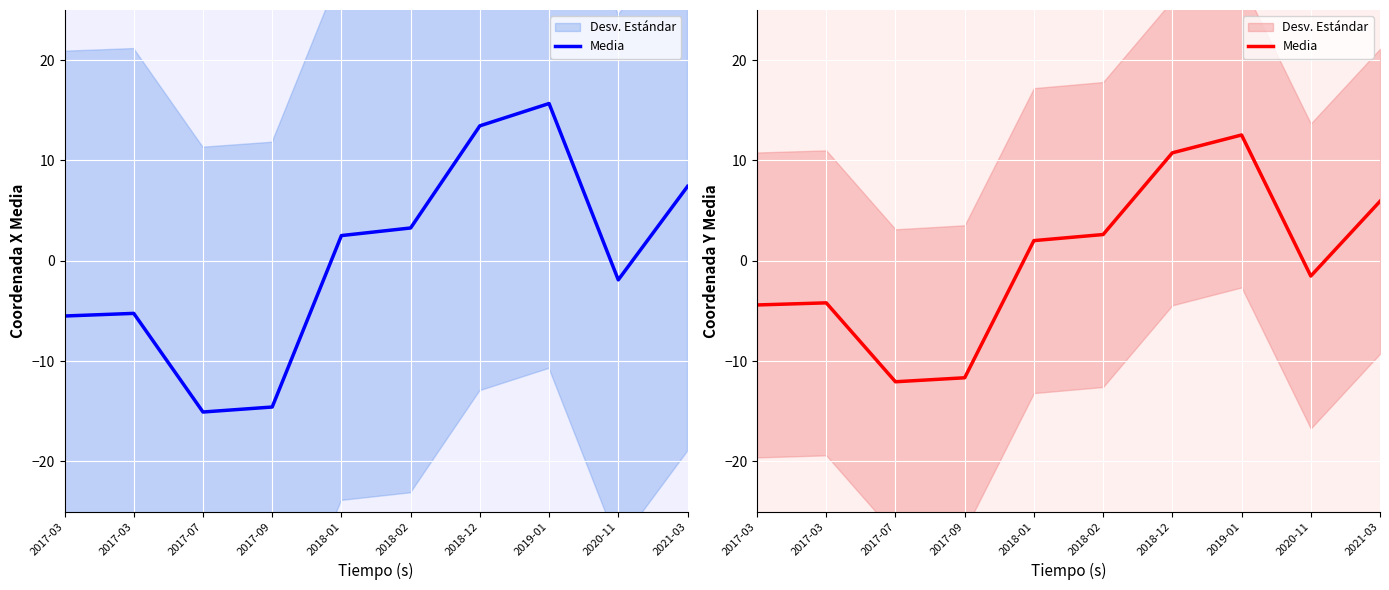

What is the label of the 5th point from the left?

2018-01